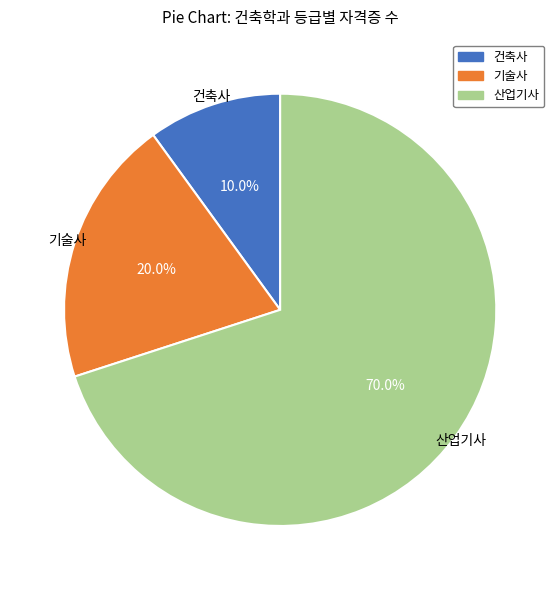

Combined, what portion of the pie is 기술사 and 건축사?

30.0%